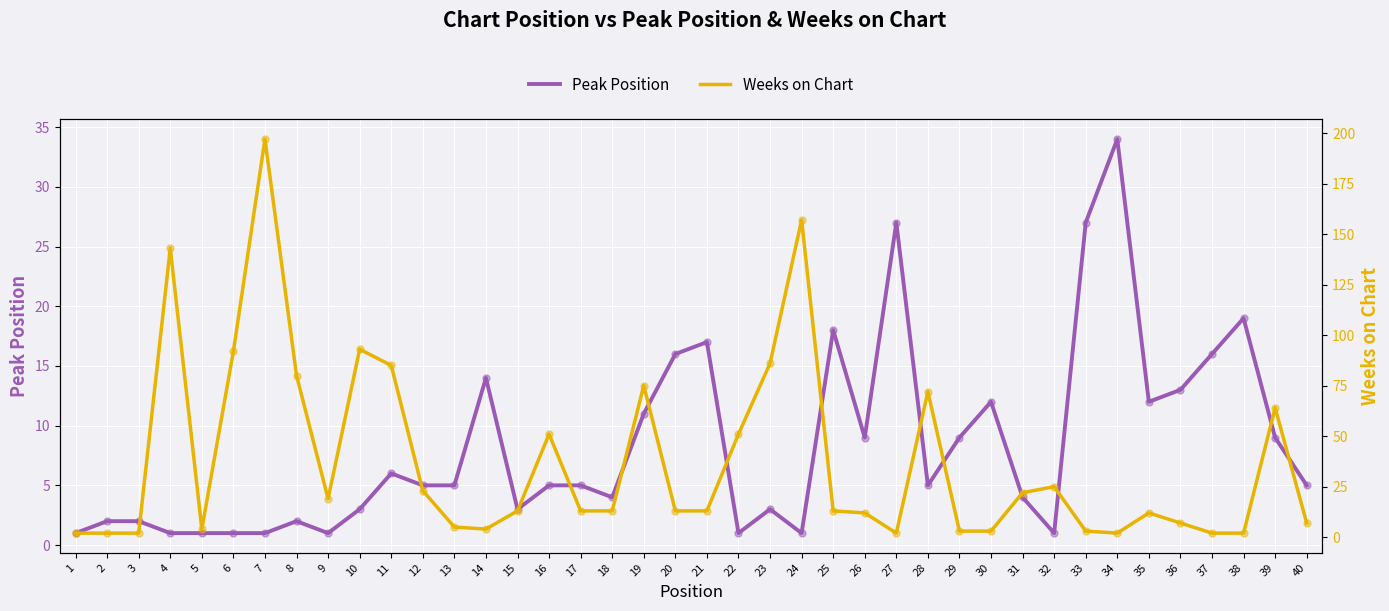

Which series has the largest total across all categories?

Weeks on Chart